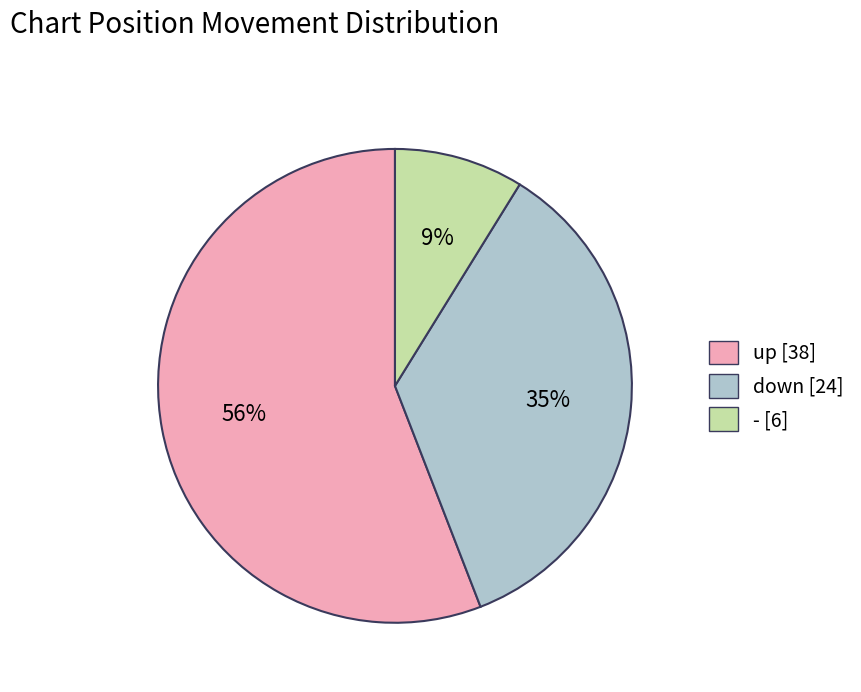

What percentage is the - slice, to the nearest percent?

9%